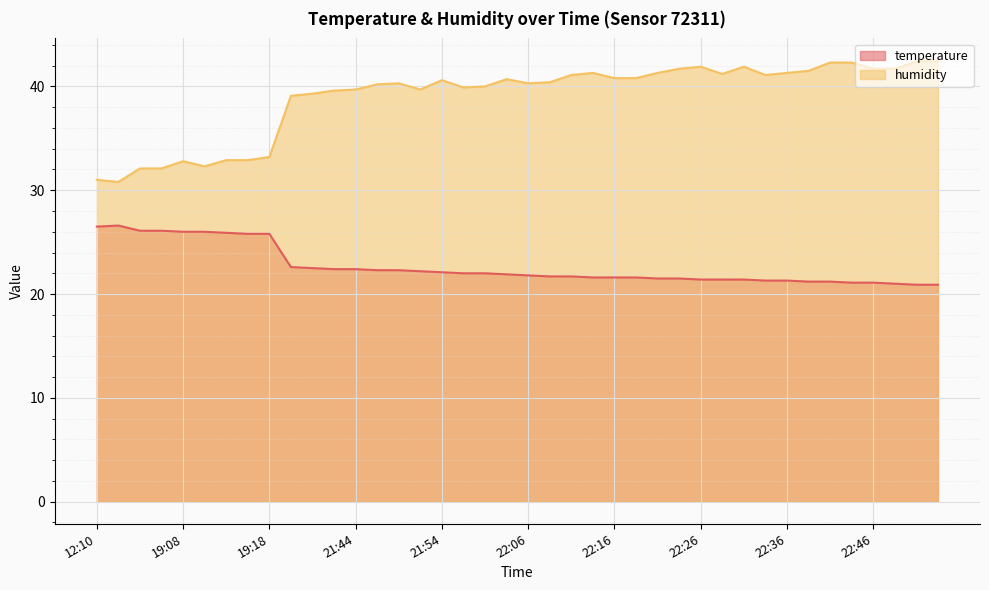

At which label does temperature first exceed 21?

12:10